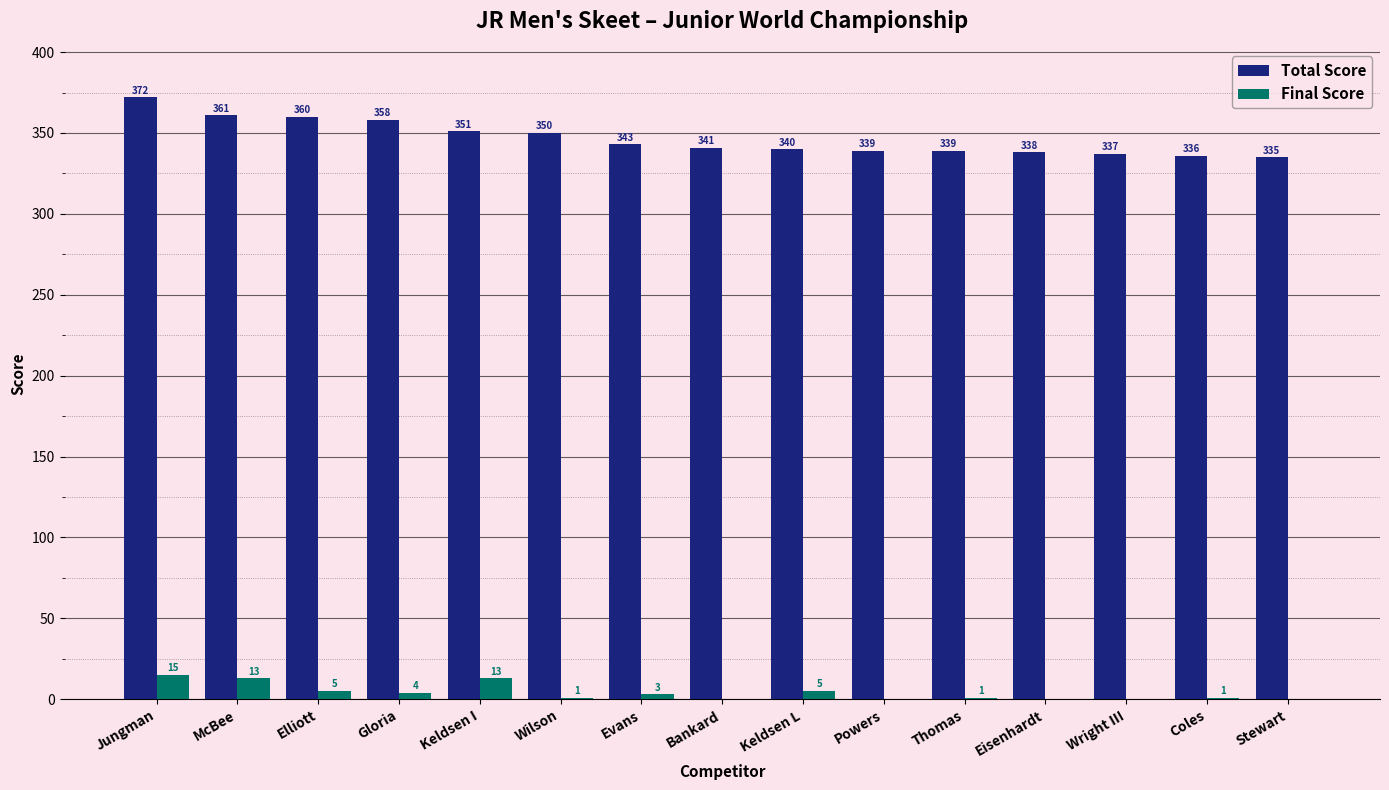

Reading right to left, what are all the values shown in this chart?

Total Score: 335	336	337	338	339	339	340	341	343	350	351	358	360	361	372
Final Score: 0	1	0	0	1	0	5	0	3	1	13	4	5	13	15